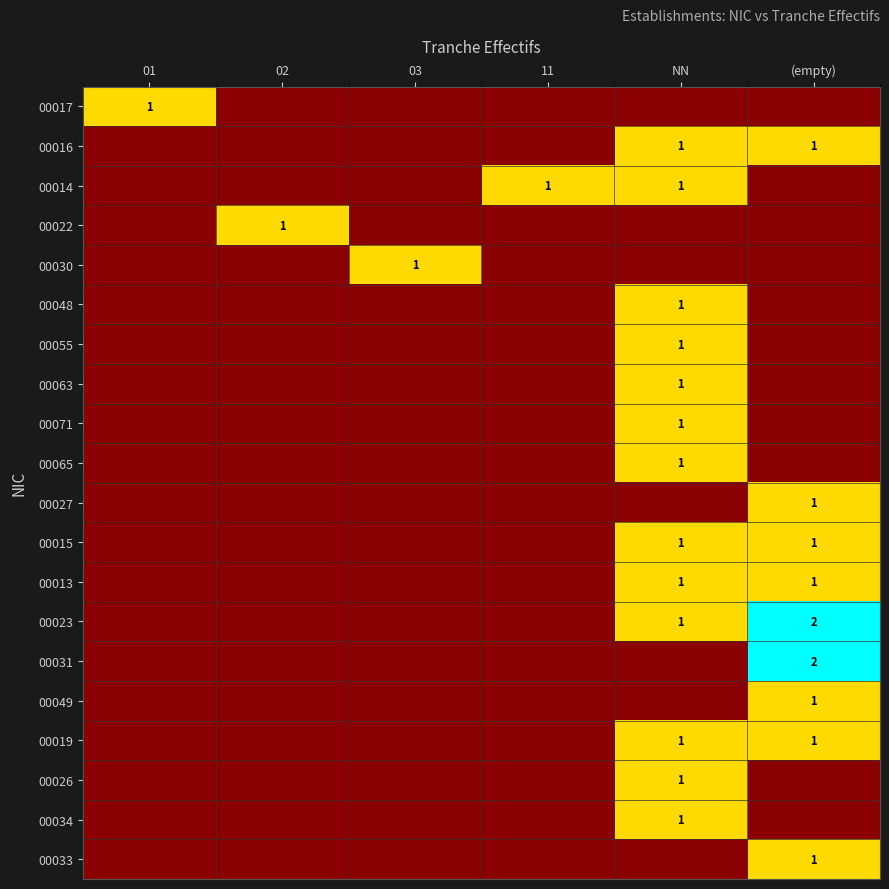

True or false: 00013 has a value of 0 at NN.

False